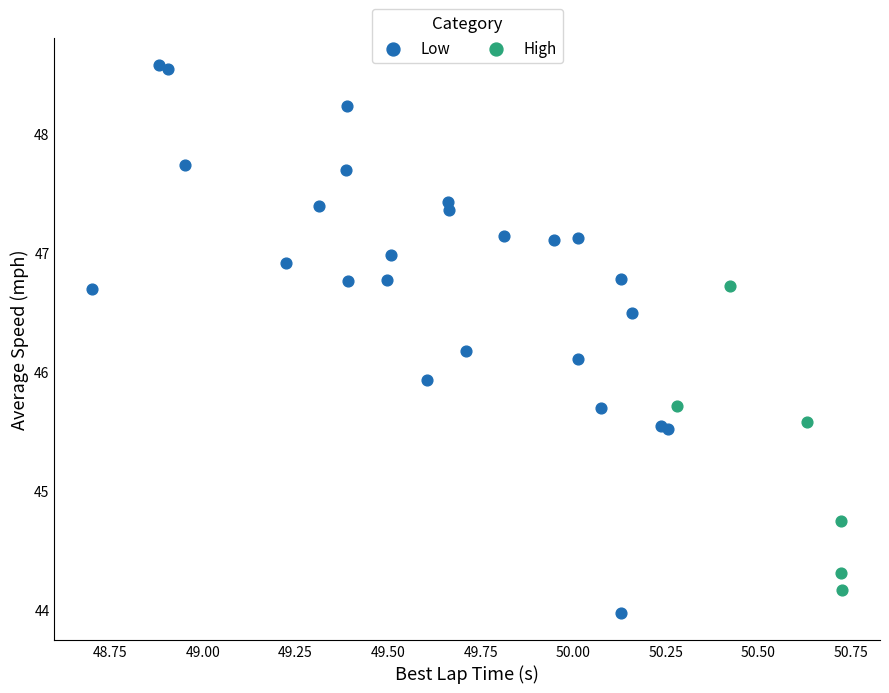

What are all the series names shown in the legend?

Low, High